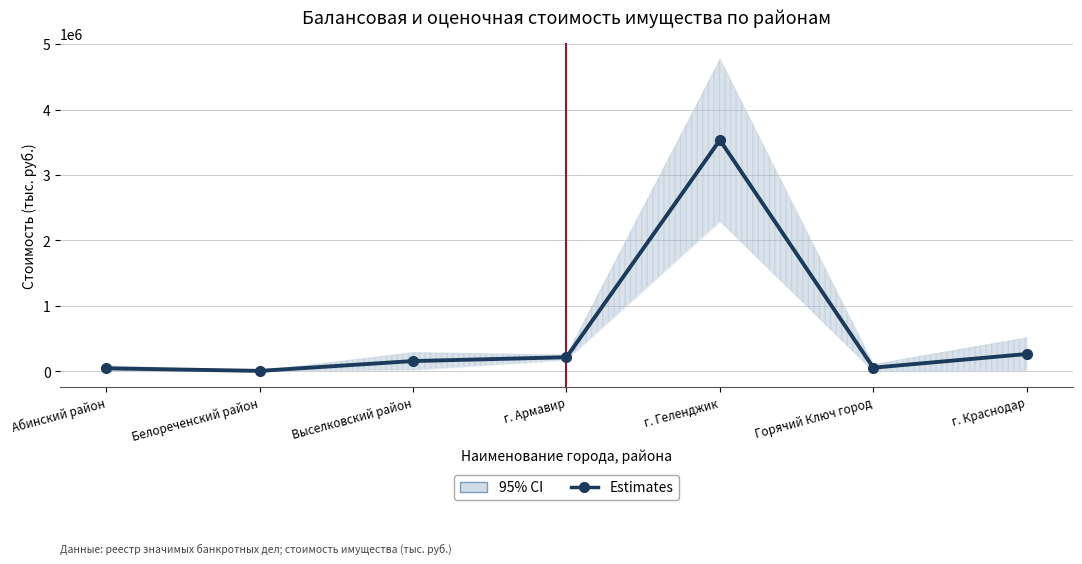

What is the label of the 1st point from the right?

г. Краснодар